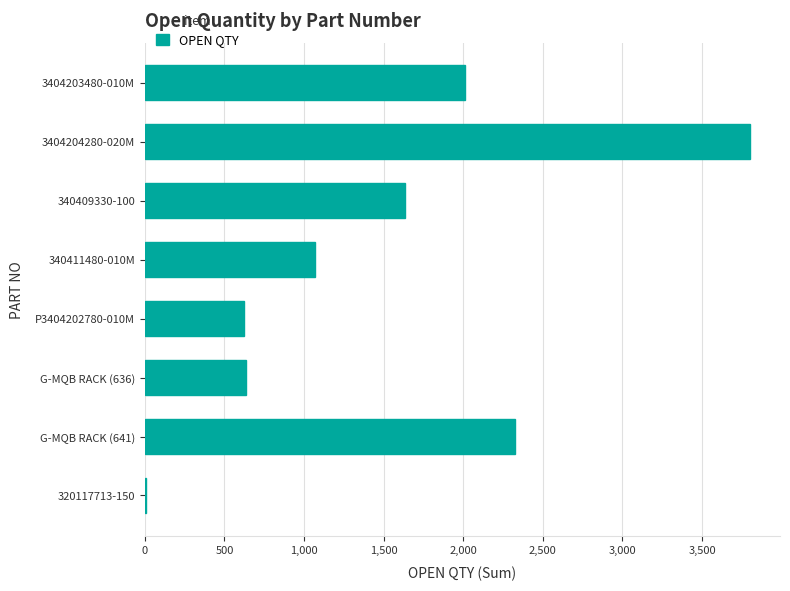

What is the maximum value shown in the chart?

3800